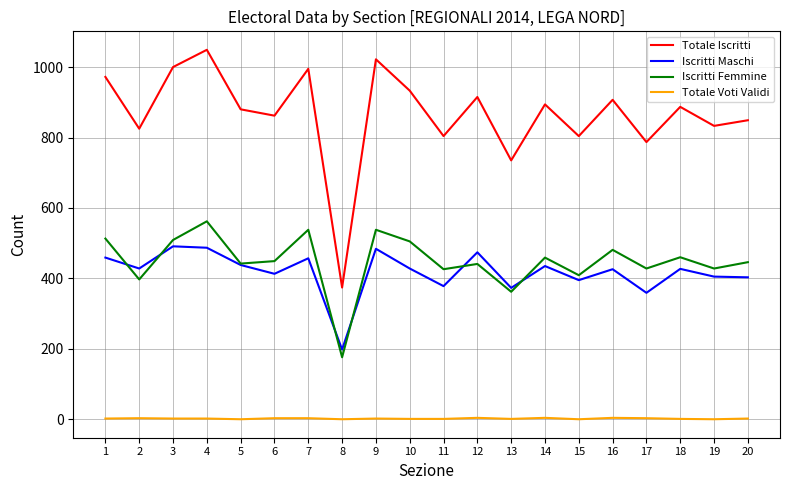

How many distinct data groups are displayed?

4